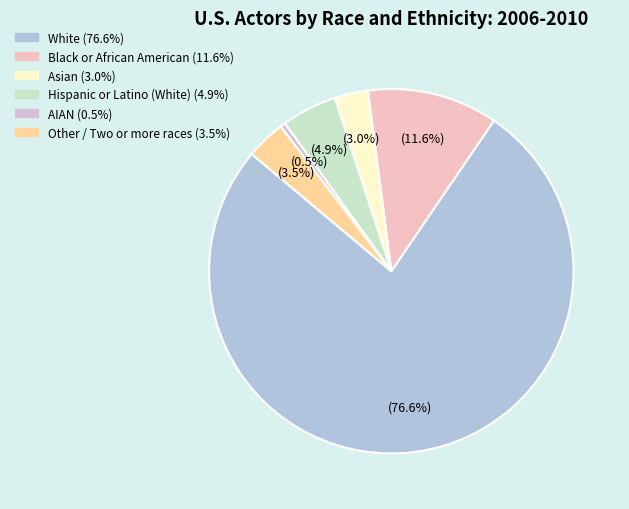

Which category has the biggest portion of the pie?

White